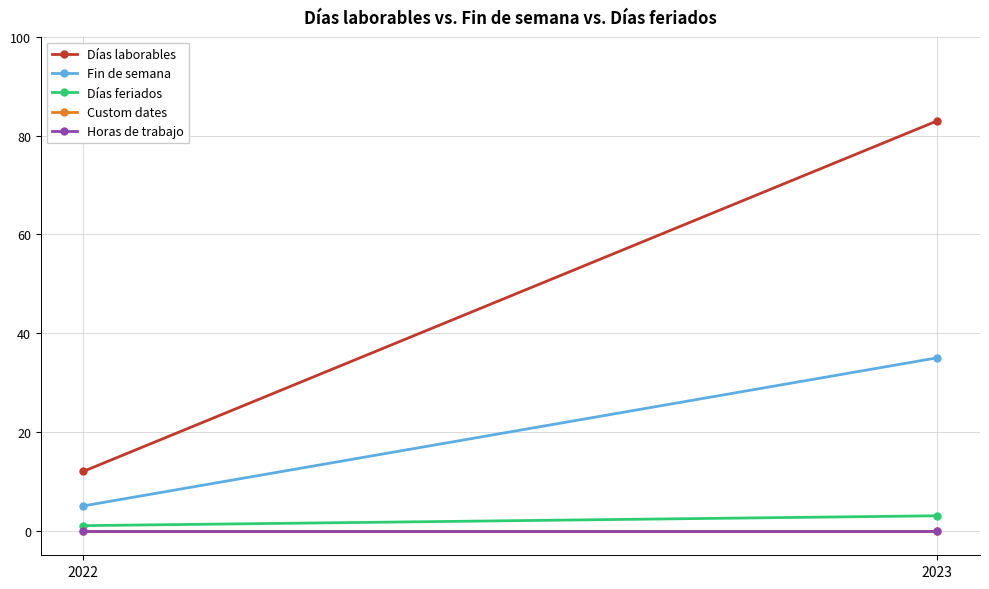

What is the value of the Días feriados point at the 2nd from the left?

3